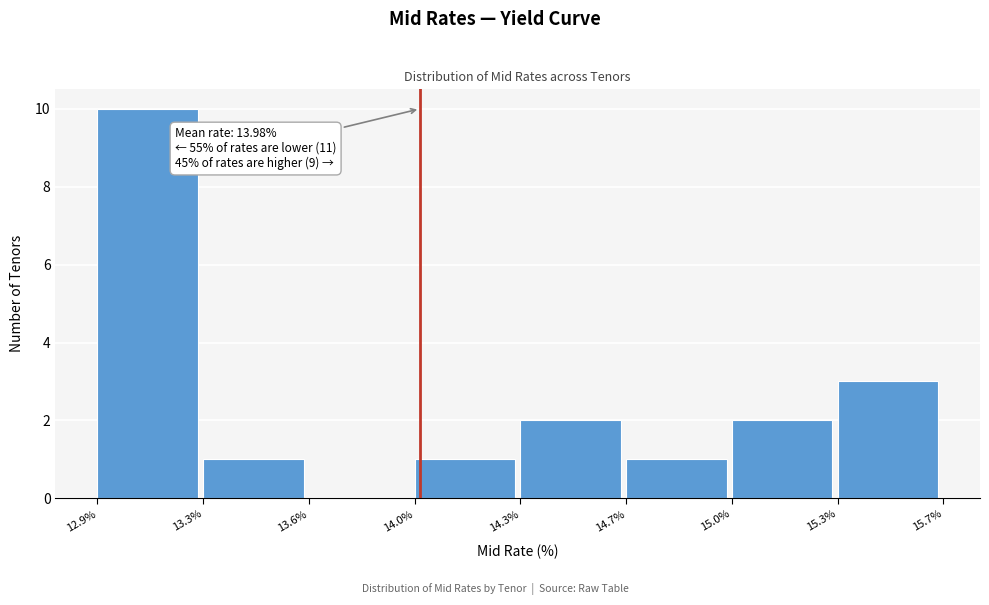

Reading left to right, extract all data points from this chart.

12.9%=10	13.3%=1	13.6%=0	14.0%=1	14.3%=2	14.7%=1	15.0%=2	15.3%=3